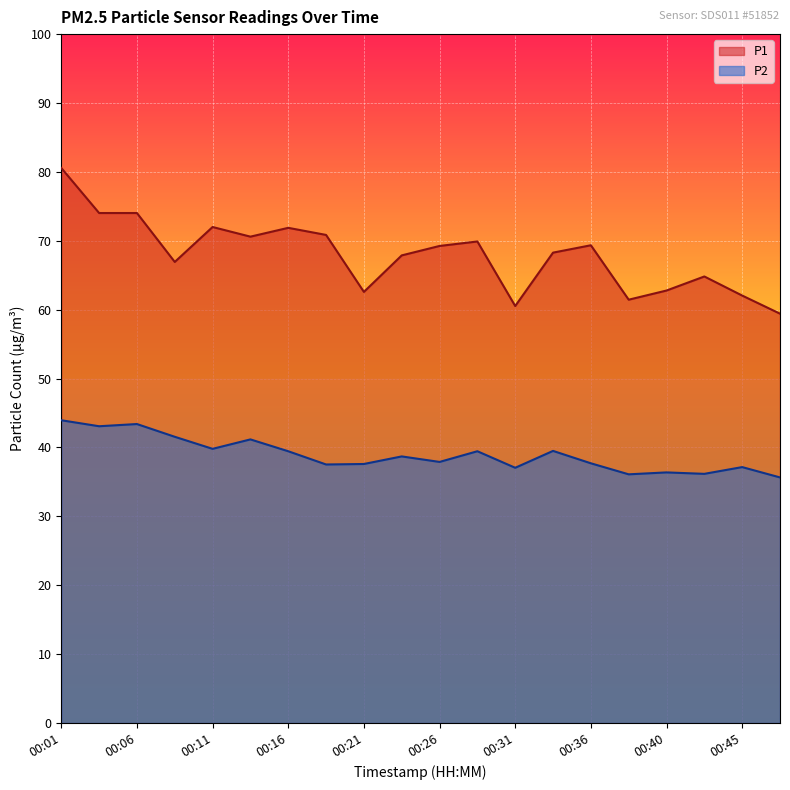

What is the value of the P1 point at the 10th from the left?

67.9